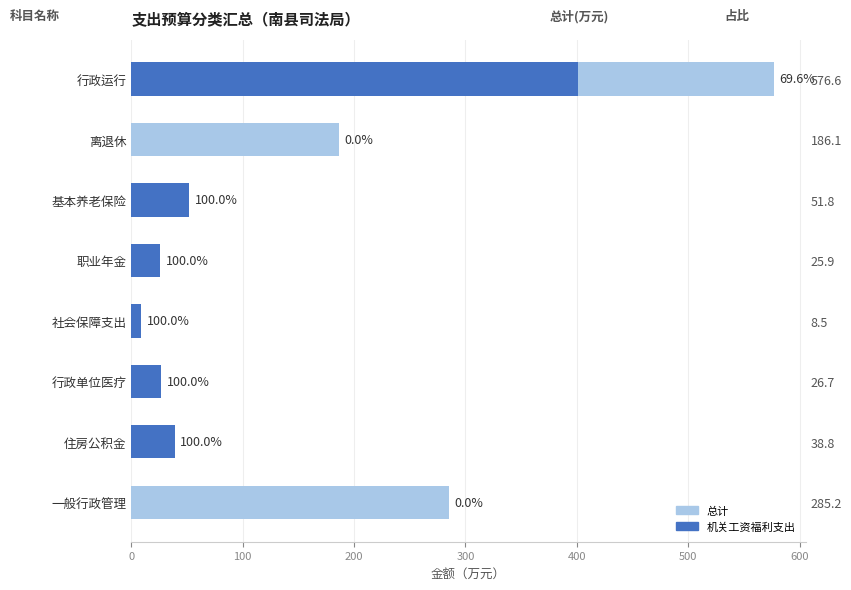

What is the maximum value for 机关工资福利支出?

401.3